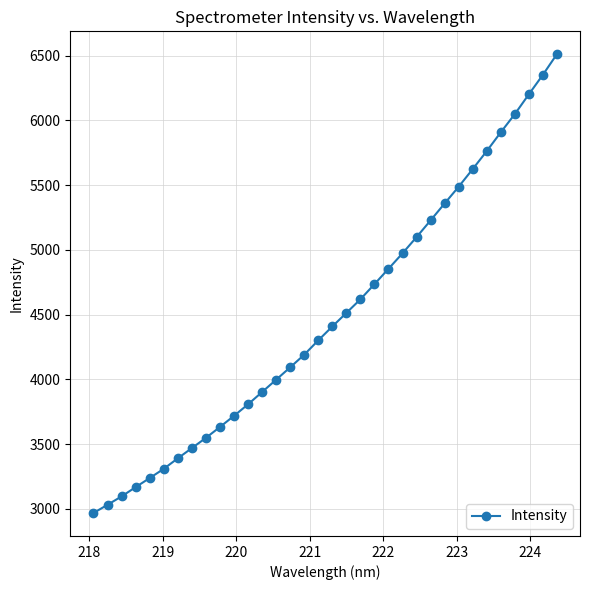

What is the value of the 16th point from the left?

4190.3